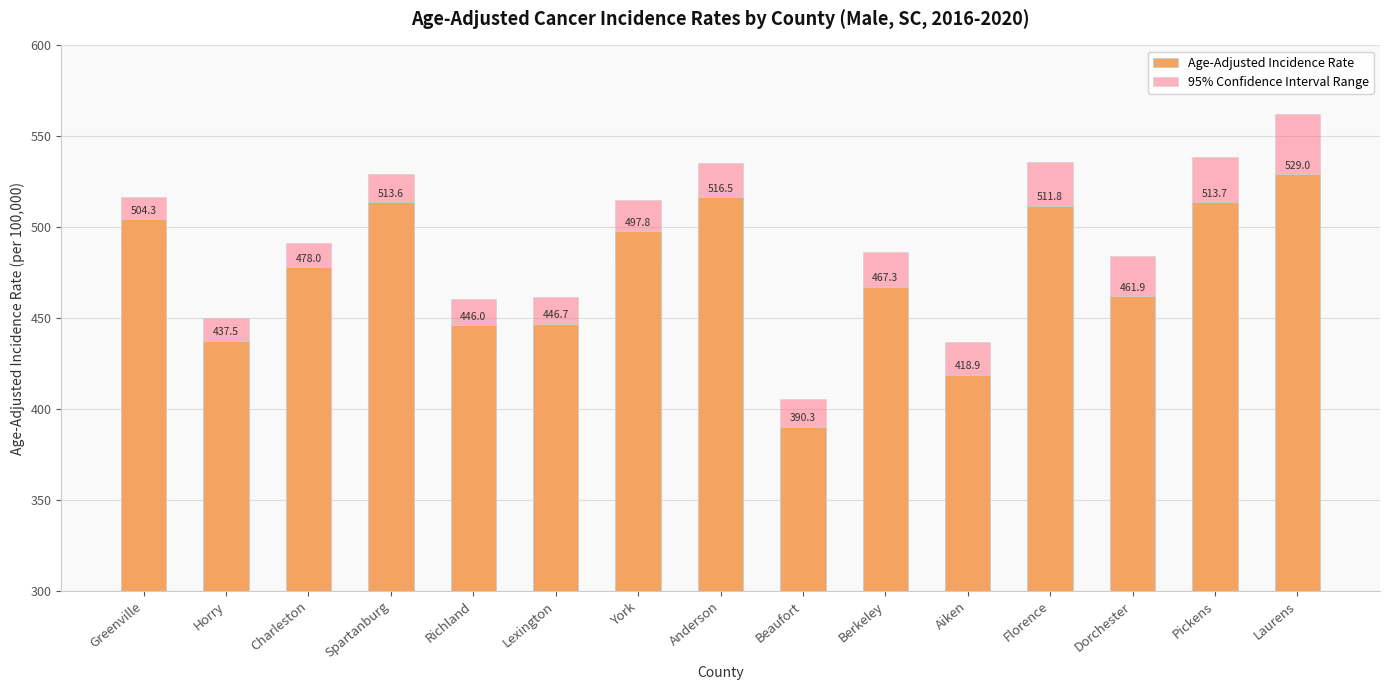

What is the value of the Age-Adjusted Incidence Rate bar at the 12th from the left?

511.8